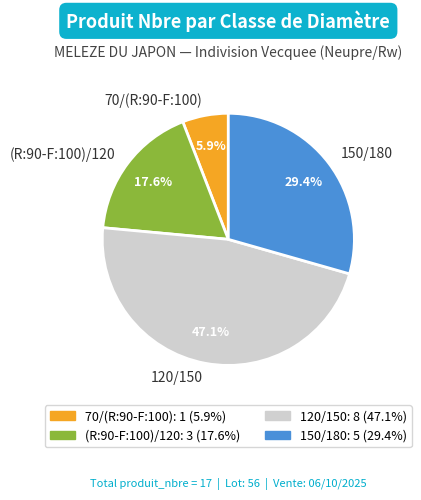

Approximately how many times larger is the value at 70/(R:90-F:100) compared to 150/180?

0.2